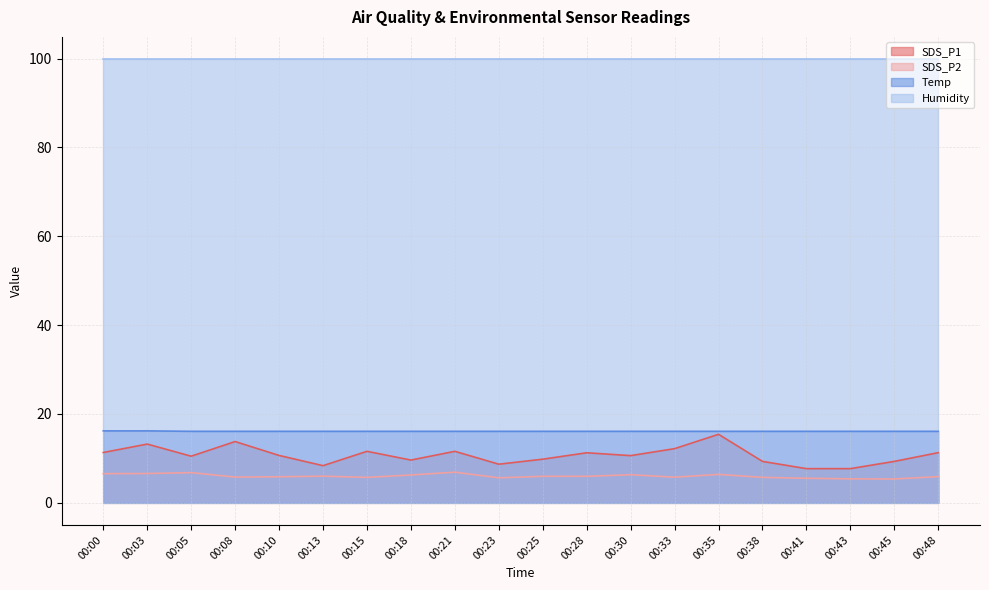

At 00:28, list the series in order from smallest to largest.

SDS_P2, SDS_P1, Temp, Humidity